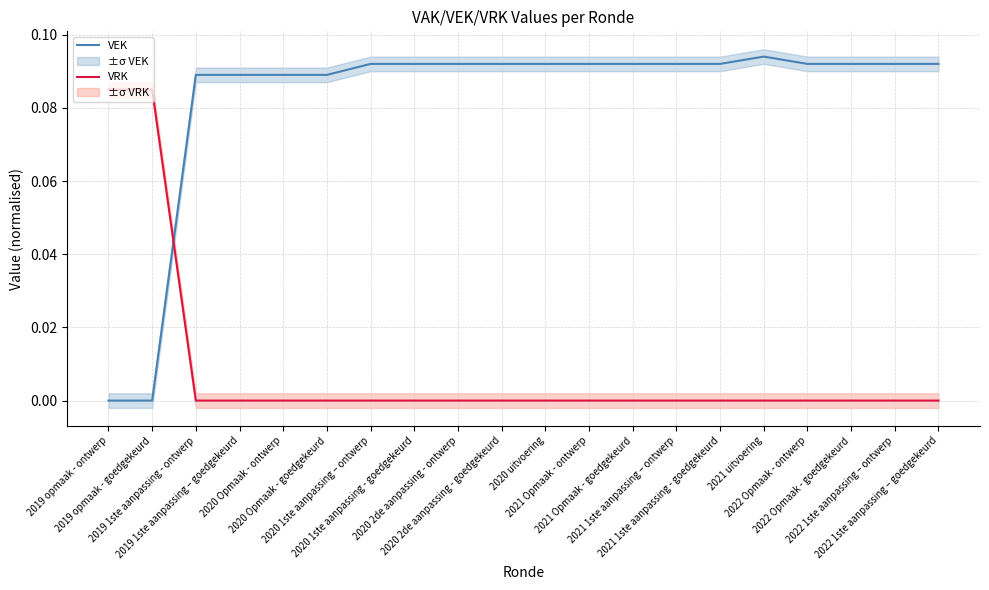

What is the label of the 15th point from the left?

2021 1ste aanpassing - goedgekeurd